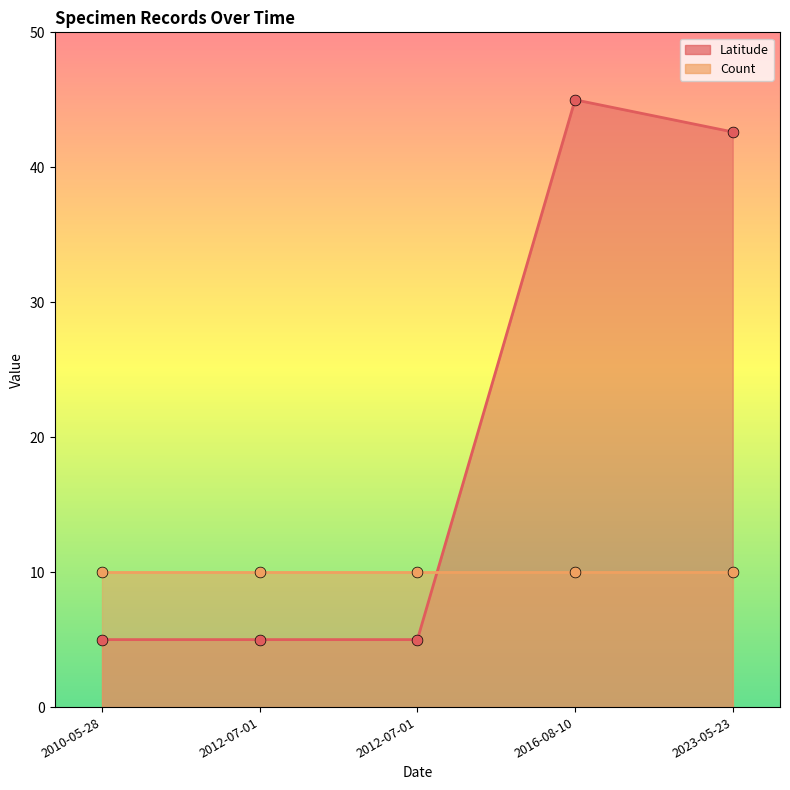

Approximately how many times larger is the value at 2023-05-23 compared to 2010-05-28?

8.5